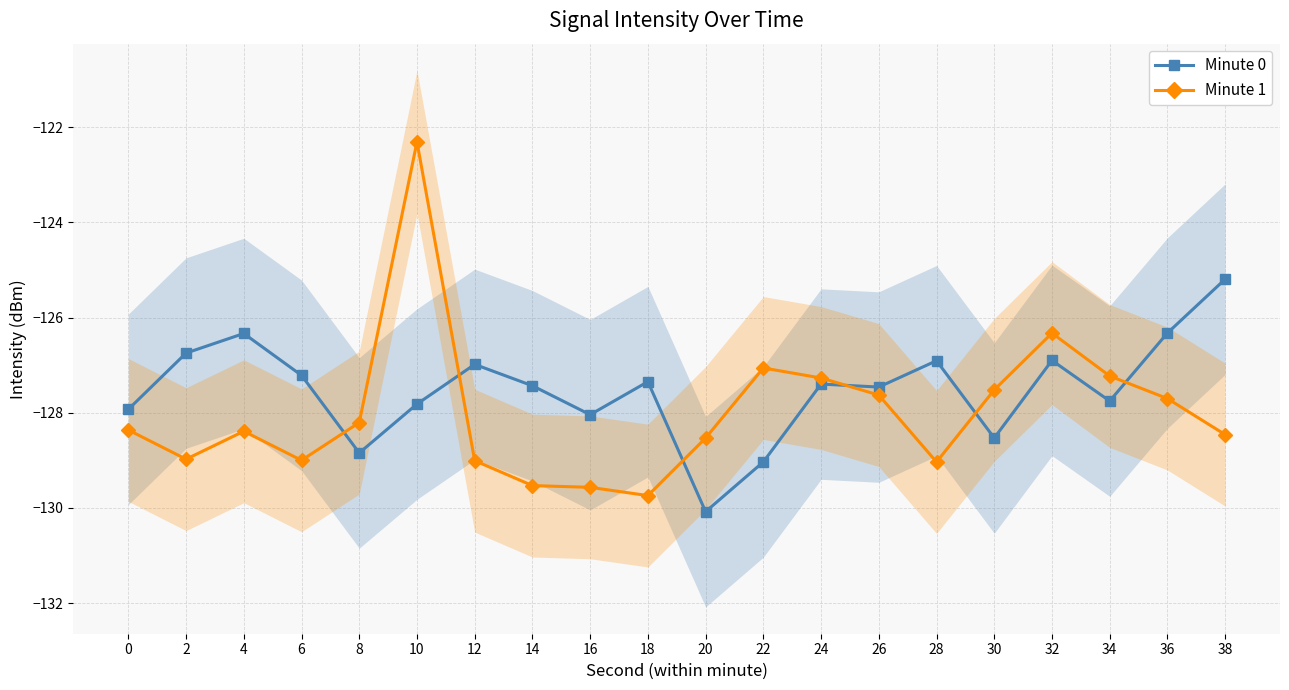

Which has a higher value, 26 or 14?

14